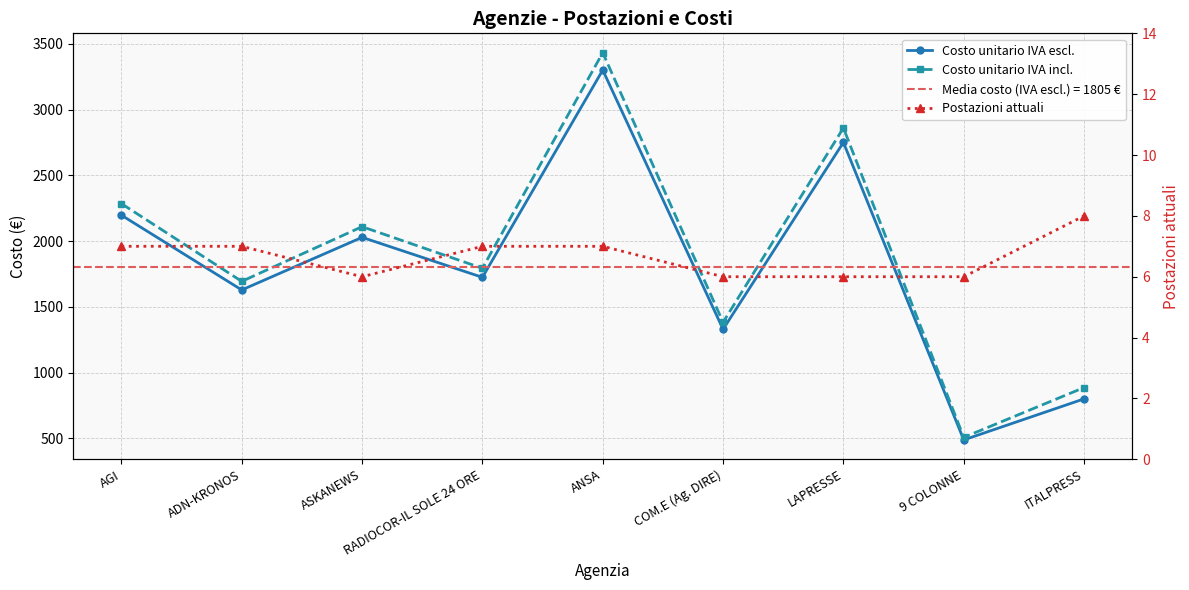

Rank the series at ADN-KRONOS from highest to lowest value.

Costo unitario IVA incl., Costo unitario IVA escl., Postazioni attuali